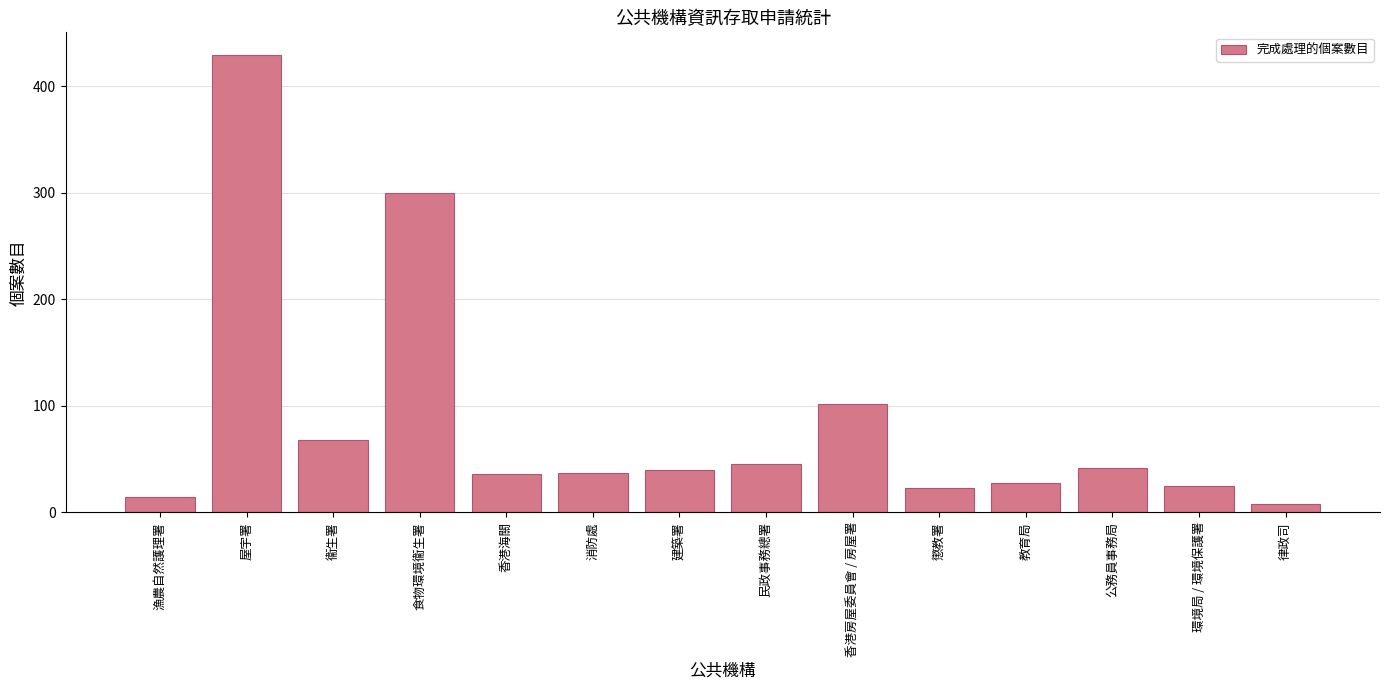

What is the greatest value displayed?

429